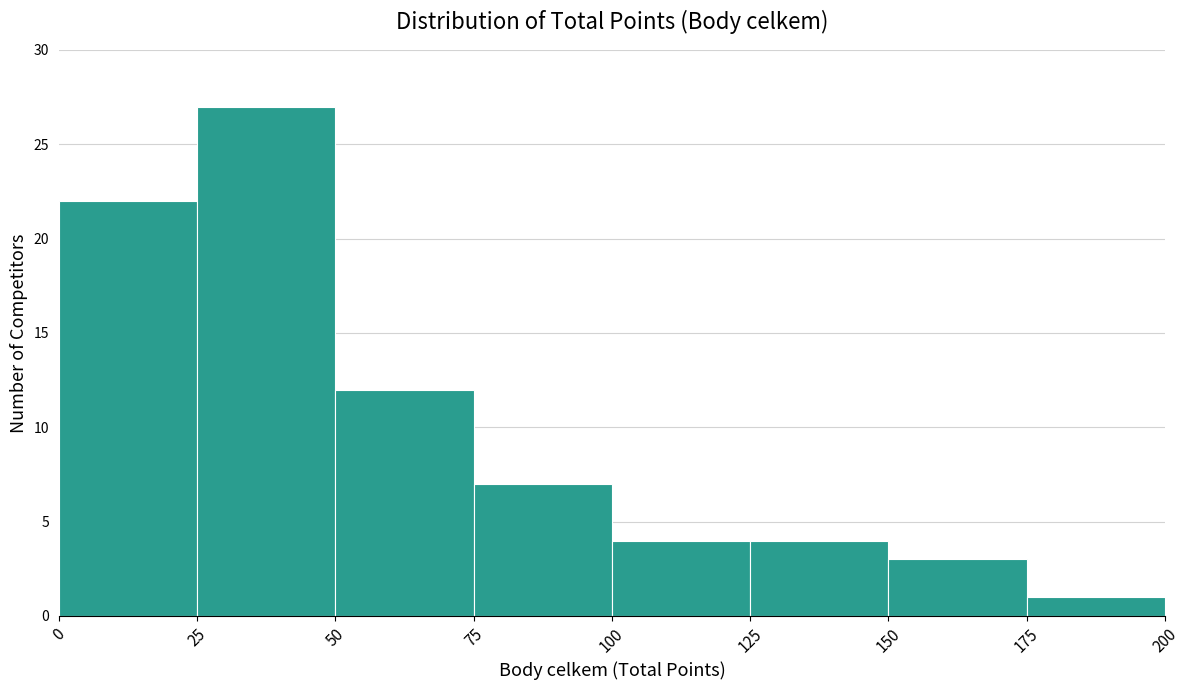

What is the height of the bar covering 25 to 50 on the x-axis? The values are not printed on the chart, so give them approximately, as read against the axis.

27